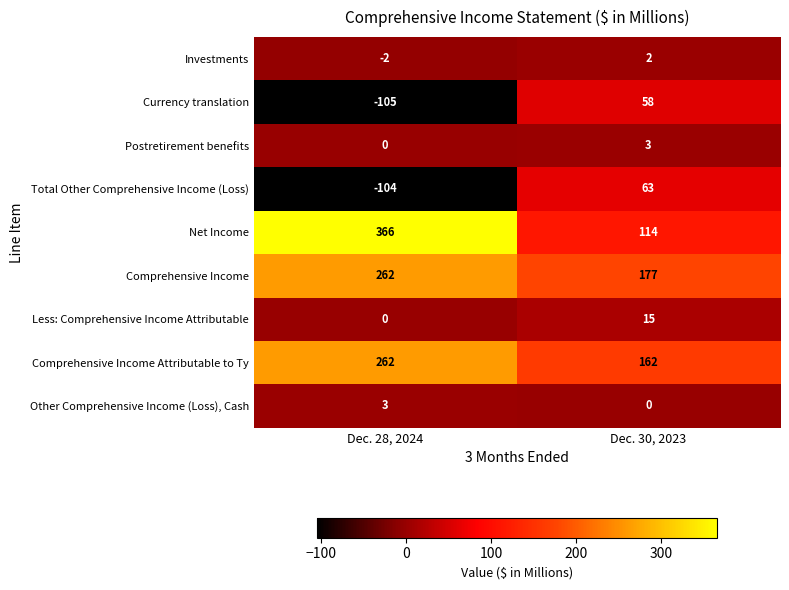

What is the total value across all series at Dec. 28, 2024?

682